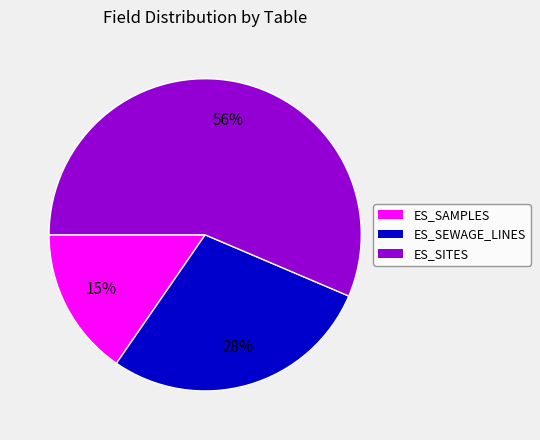

Is it true that ES_SAMPLES is 10% of the pie?

False